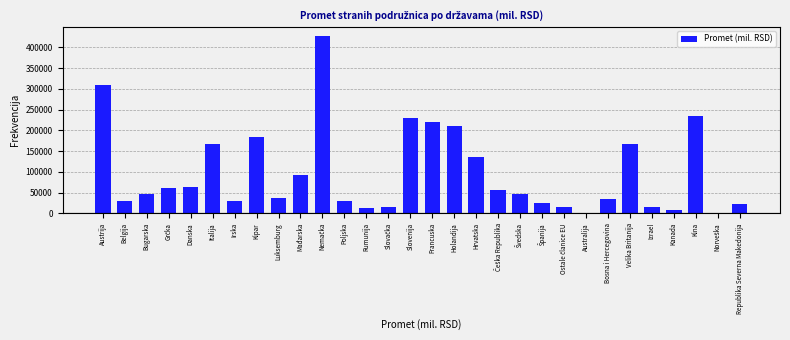

What is the difference between the maximum and minimum values?

426156